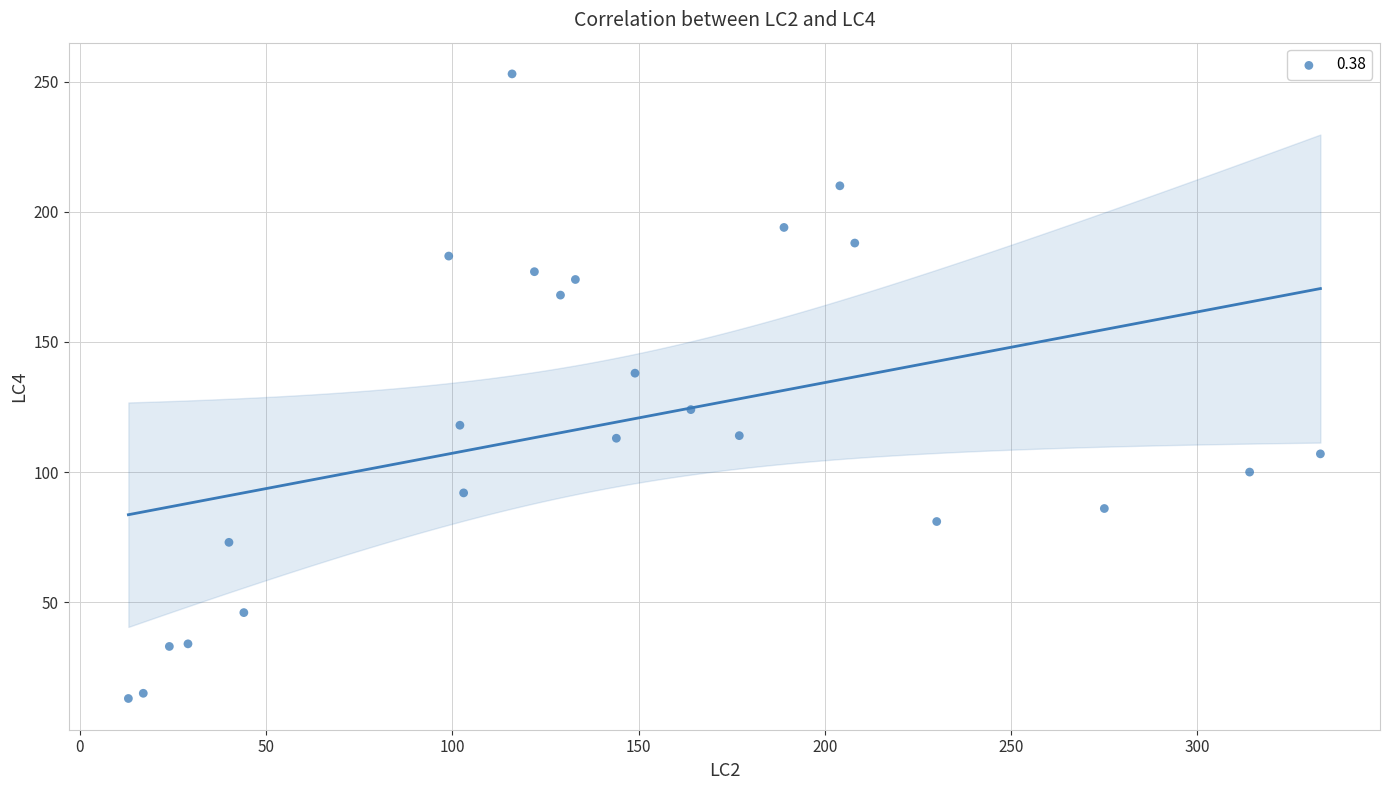

What is the range of X values (max minus min)?

320